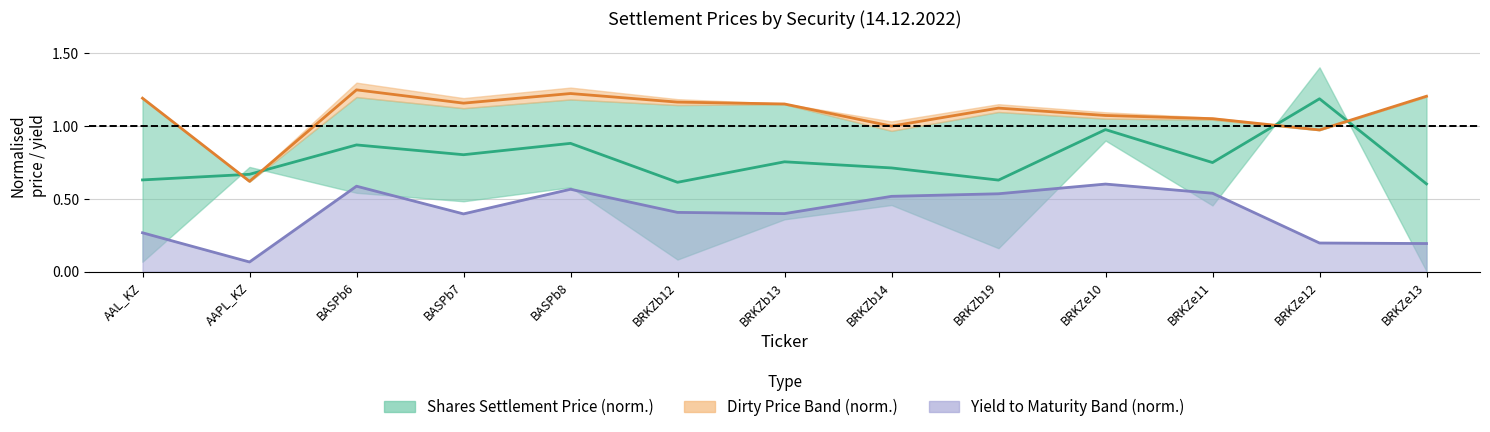

How many data points in debt_net_price are less than 1?

3